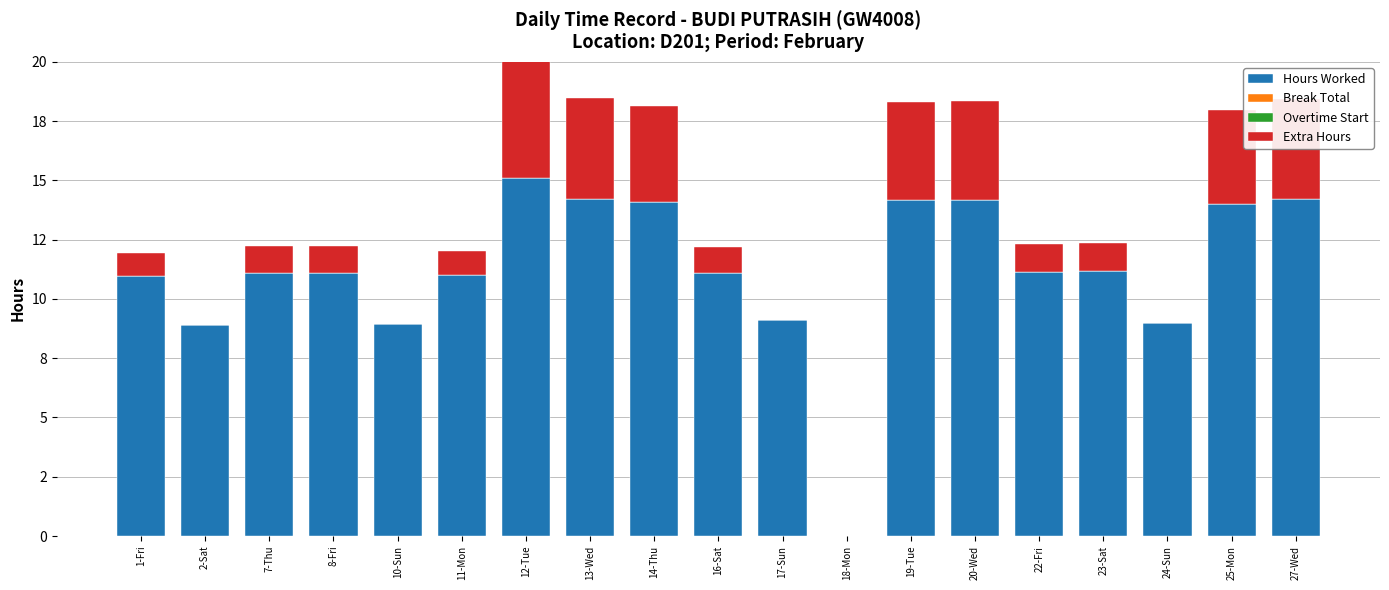

True or false: Overtime Start has a value of 0.0 at 14-Thu.

True